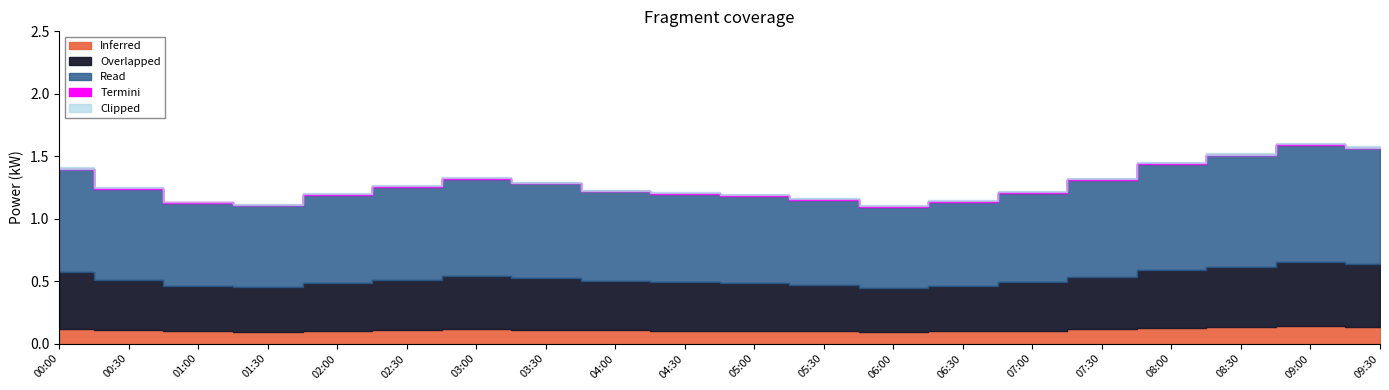

How many points are lower than both their immediate neighbors (excluding endpoints)?

2